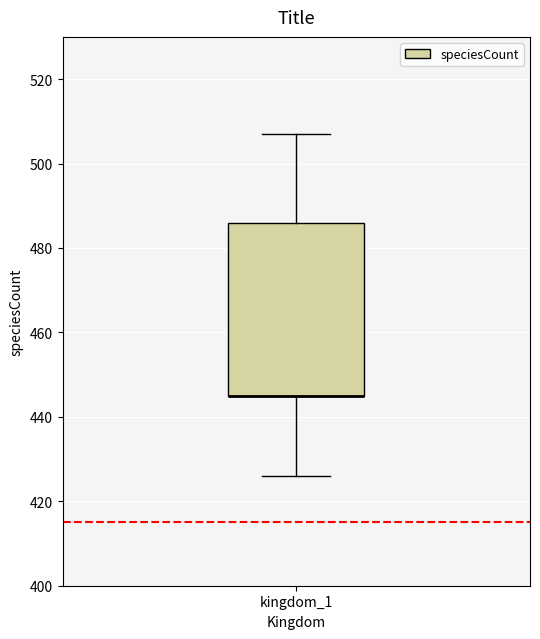

Transcribe this box plot: give where the median line is, the range the box spans, and where the two whiskers end, as read against the y-axis. The values are not printed on the chart, so give them approximately, as read against the axis.

median 446 (drawn on the box's lower edge), box 446 to 486, whiskers 426 to 508